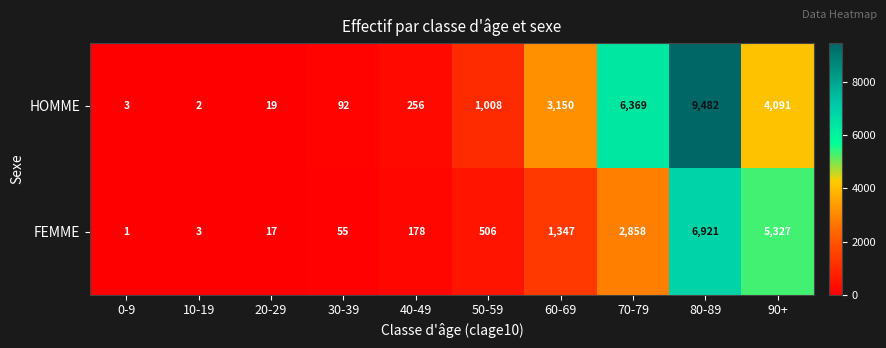

What is the difference between the maximum and minimum values in the HOMME series?

9480